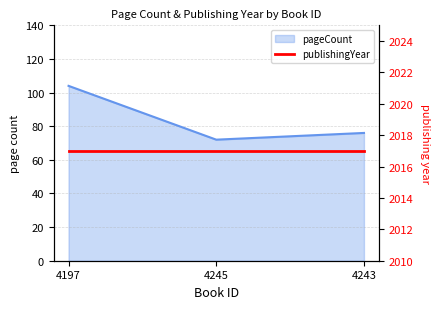

How many values are between 72 and 104?

3